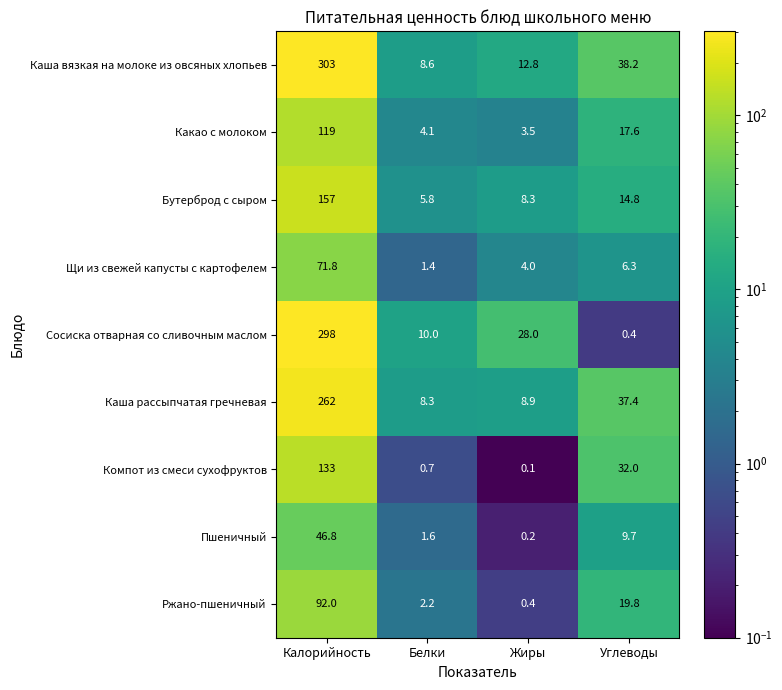

At how many categories does at least one series exceed 187?

1